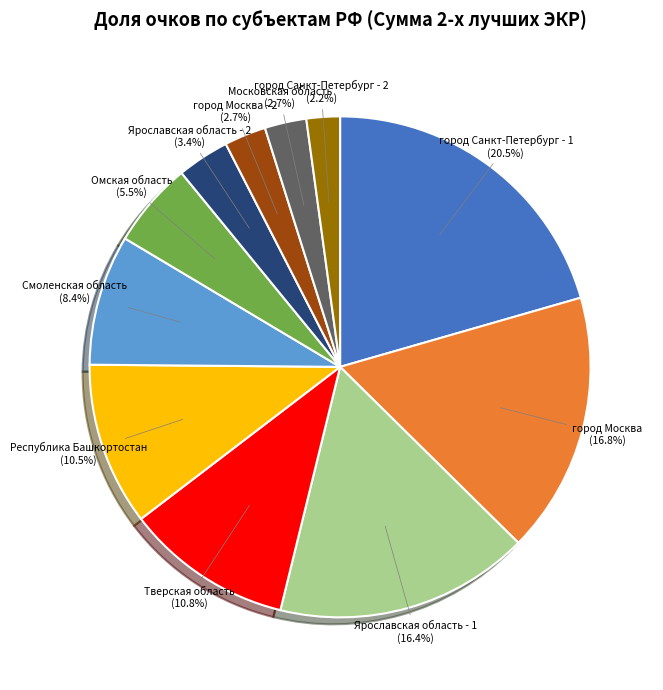

What is the smallest slice in the pie chart?

город Санкт-Петербург - 2